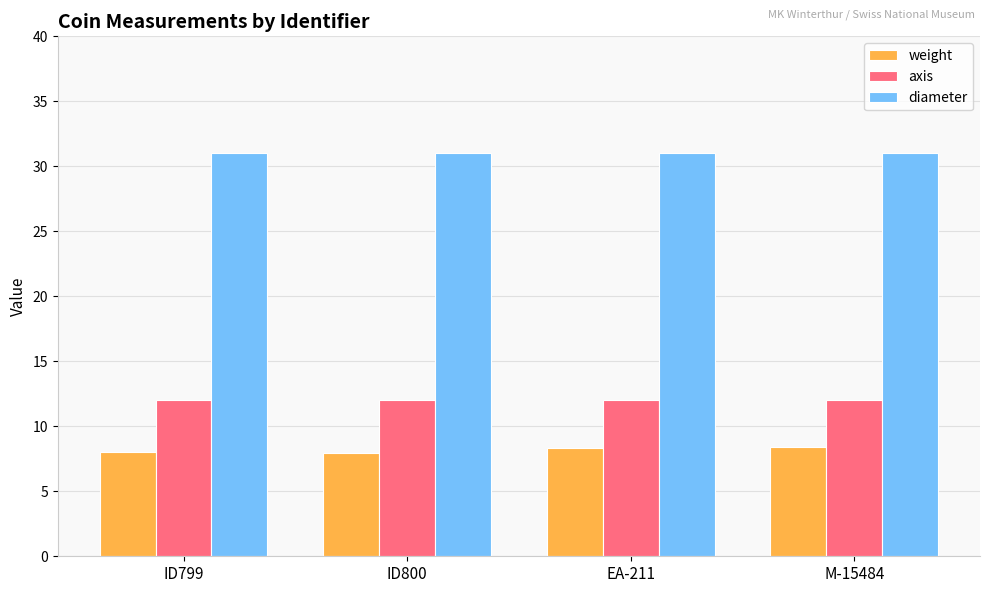

The weight series shows 5.4 at ID799. True or false?

False